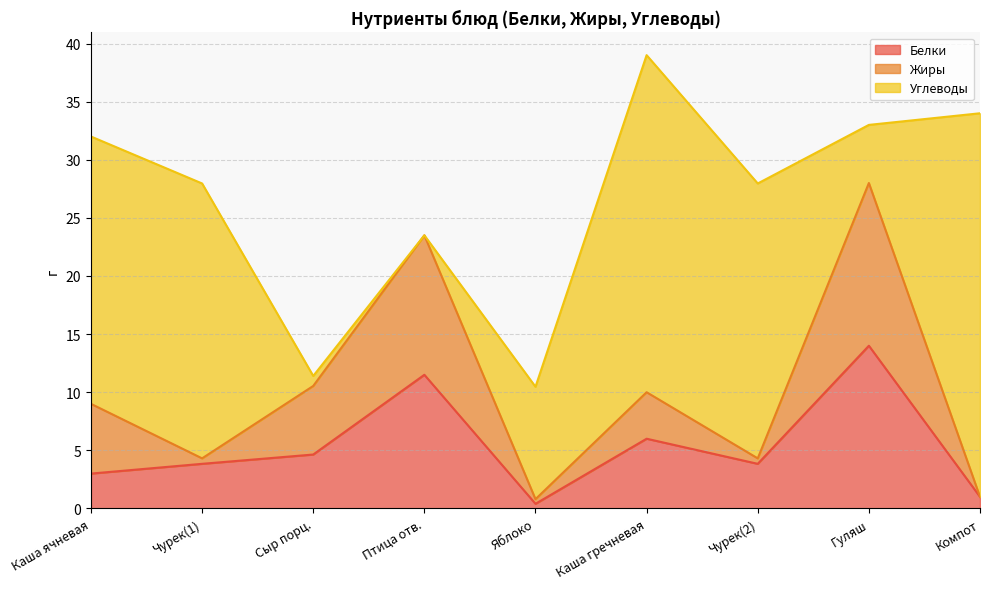

Read the Жиры value at Чурек(1).

4.3